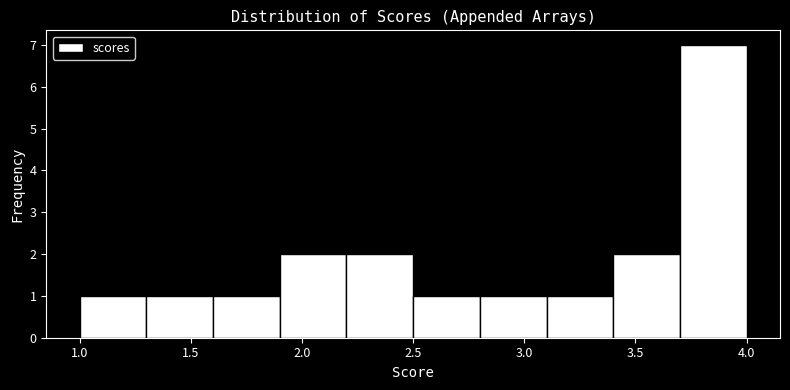

Reading left to right, list every bar in this chart as the range it spans on the x-axis followed by its height. The values are not printed on the chart, so give them approximately, as read against the axis.

1.0 to 1.3: 1
1.3 to 1.6: 1
1.6 to 1.9: 1
1.9 to 2.2: 2
2.2 to 2.5: 2
2.5 to 2.8: 1
2.8 to 3.1: 1
3.1 to 3.4: 1
3.4 to 3.7: 2
3.7 to 4.0: 7